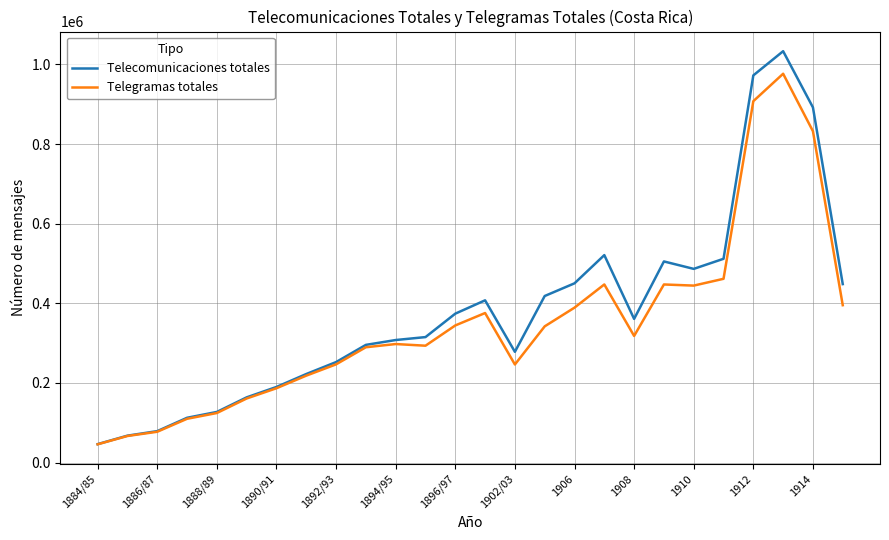

What is the minimum value for Telegramas totales?

46046